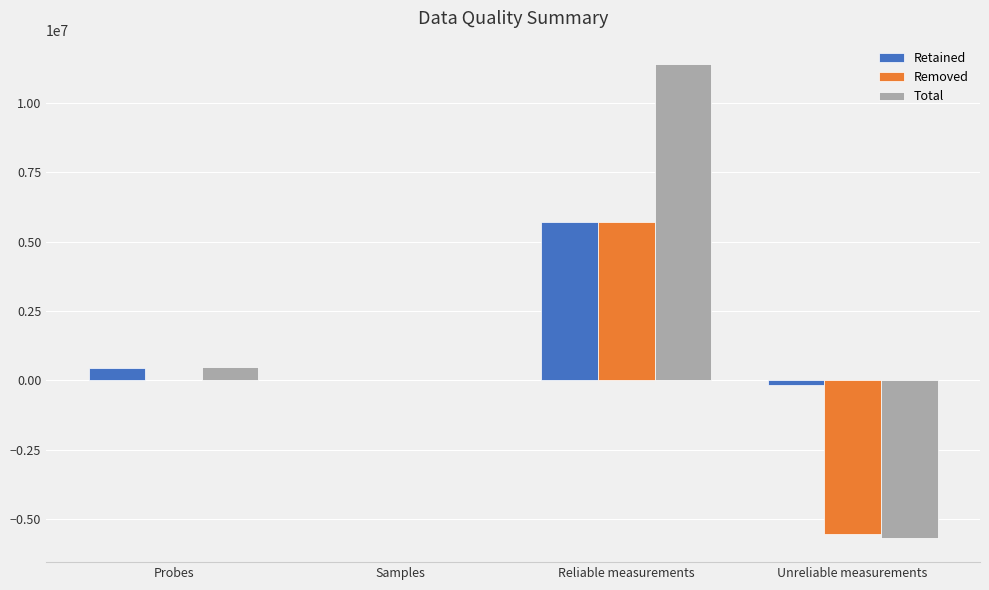

At which category is the sum across all series the highest?

Reliable measurements